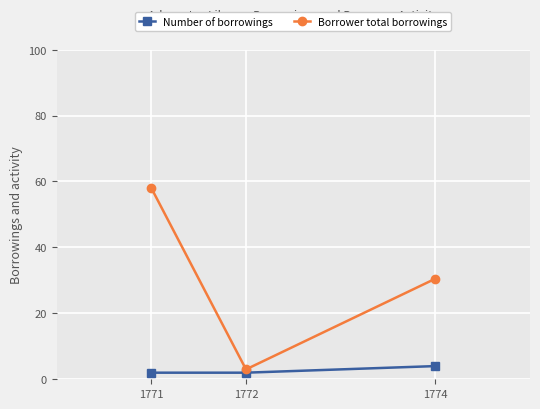

Count the Borrower total borrowings values in the range 3 to 58.

3